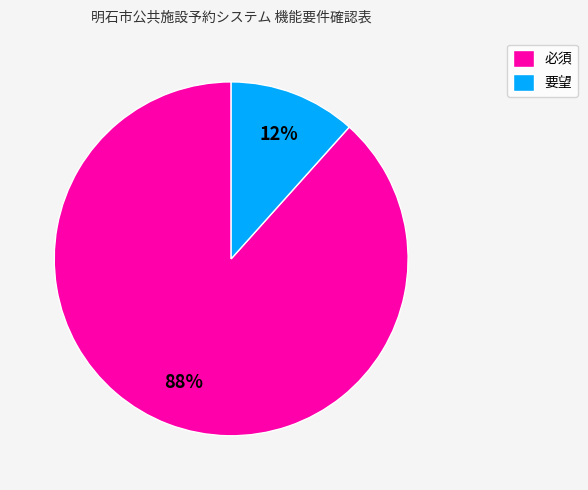

How many segments does this pie chart have?

2